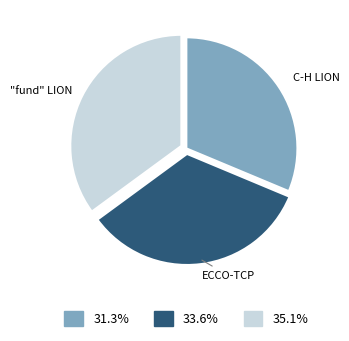

Is there a majority slice in this chart?

No